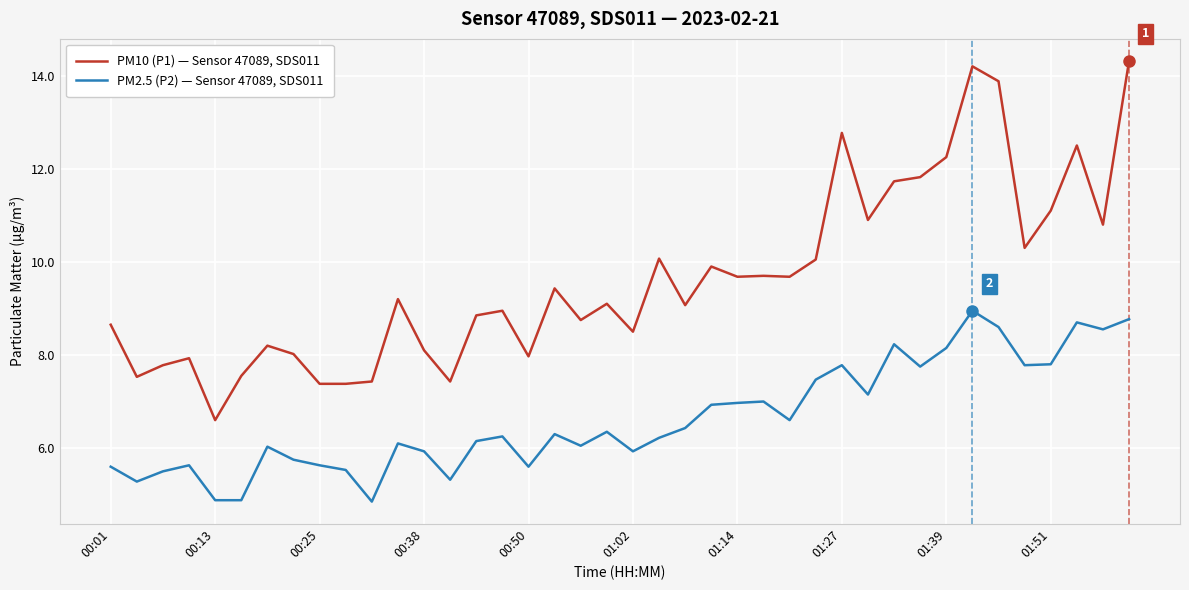

Which series has the largest total across all categories?

PM10 (P1) — Sensor 47089, SDS011